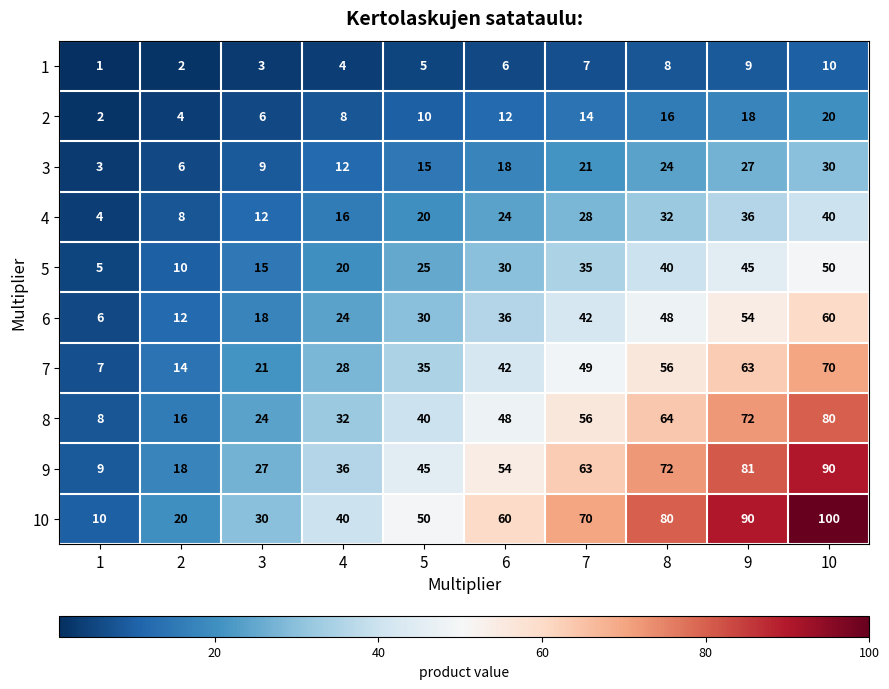

Between 4 and 8, which series saw the biggest shift?

10